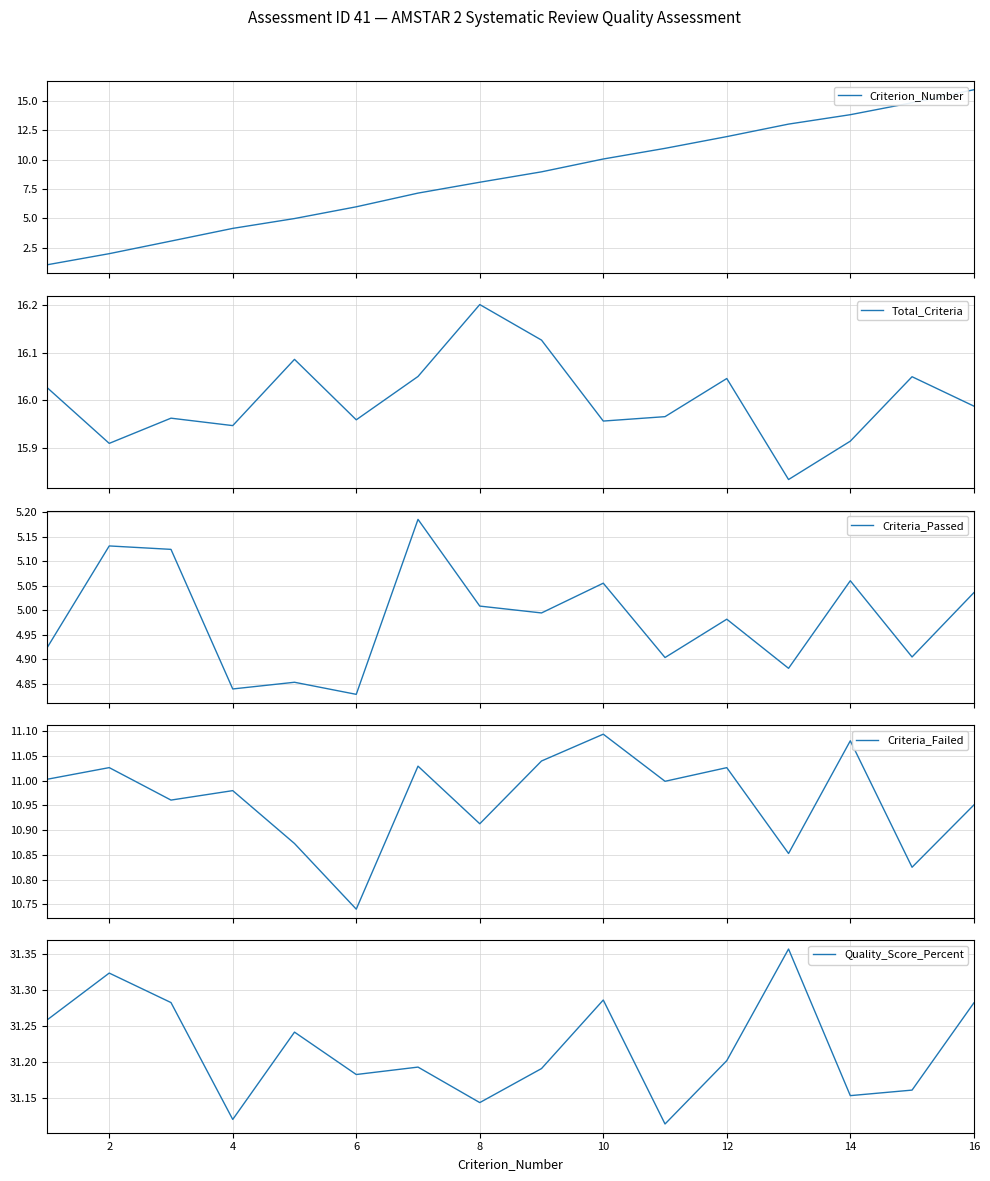

True or false: Quality_Score_Percent has a value of 50.6 at 8.

False